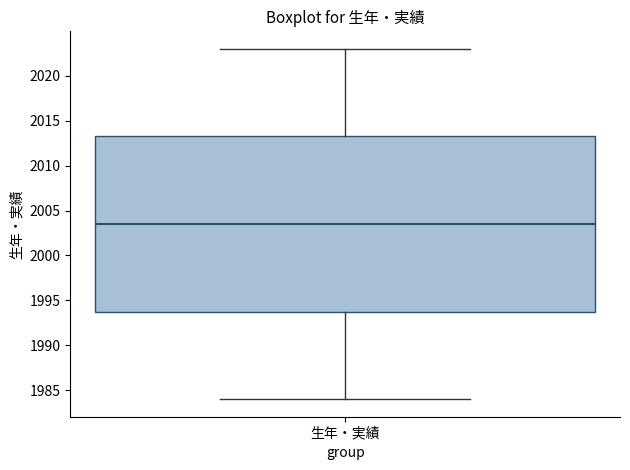

Read this box plot against the y-axis: the position of the median line, the range covered by the box, and the ends of both whiskers. The values are not printed on the chart, so give them approximately, as read against the axis.

median 2003.5, box 1994.0 to 2013.5, whiskers 1984.0 to 2023.0